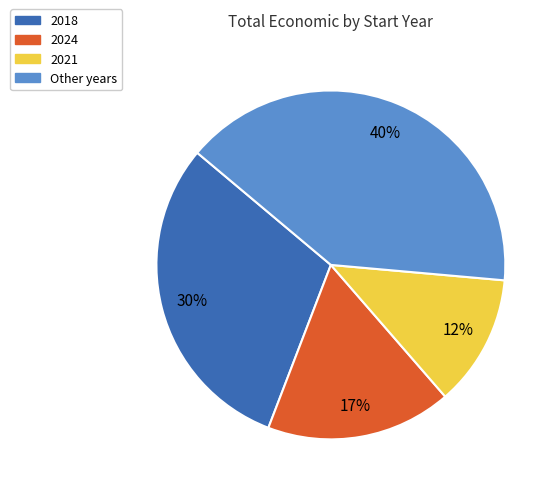

To the nearest percent, what is the average slice percentage?

25%